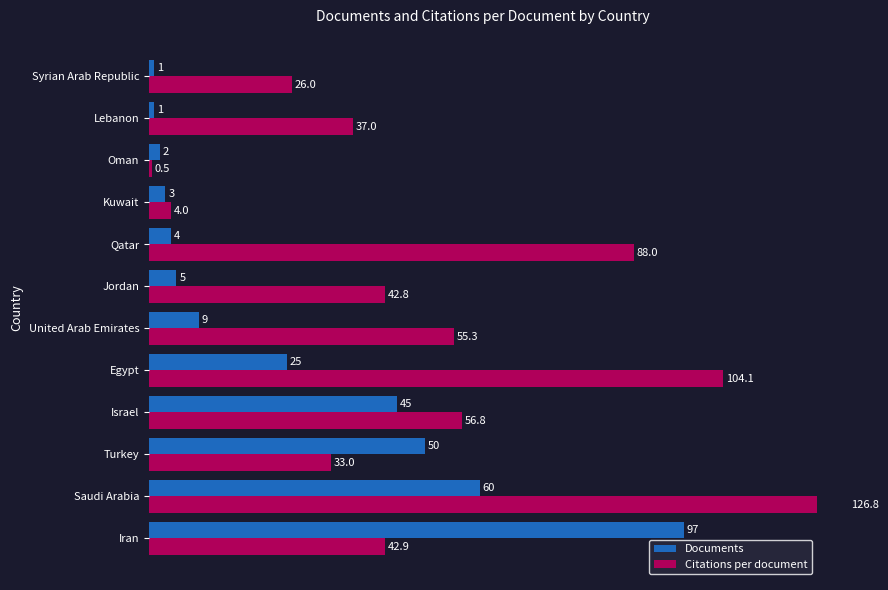

Reading right to left, extract all data points from this chart.

Documents: 1.0	1.0	2.0	3.0	4.0	5.0	9.0	25.0	45.0	50.0	60.0	97.0
Citations per document: 26.0	37.0	0.5	4.0	88.0	42.8	55.3	104.1	56.8	33.0	126.8	42.9